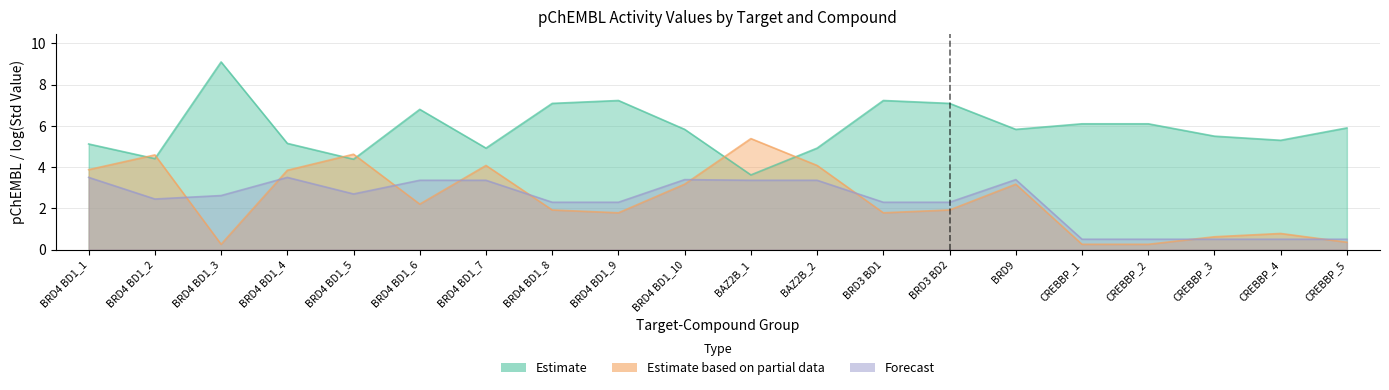

Reading left to right, transcribe all the data shown in this chart.

Estimate: 5.1	4.4	9.1	5.2	4.4	6.8	4.9	7.1	7.2	5.8	3.6	4.9	7.2	7.1	5.8	6.1	6.1	5.5	5.3	5.9
Forecast: 3.5	2.5	2.6	3.5	2.7	3.4	3.4	2.3	2.3	3.4	3.4	3.4	2.3	2.3	3.4	0.5	0.5	0.5	0.5	0.5